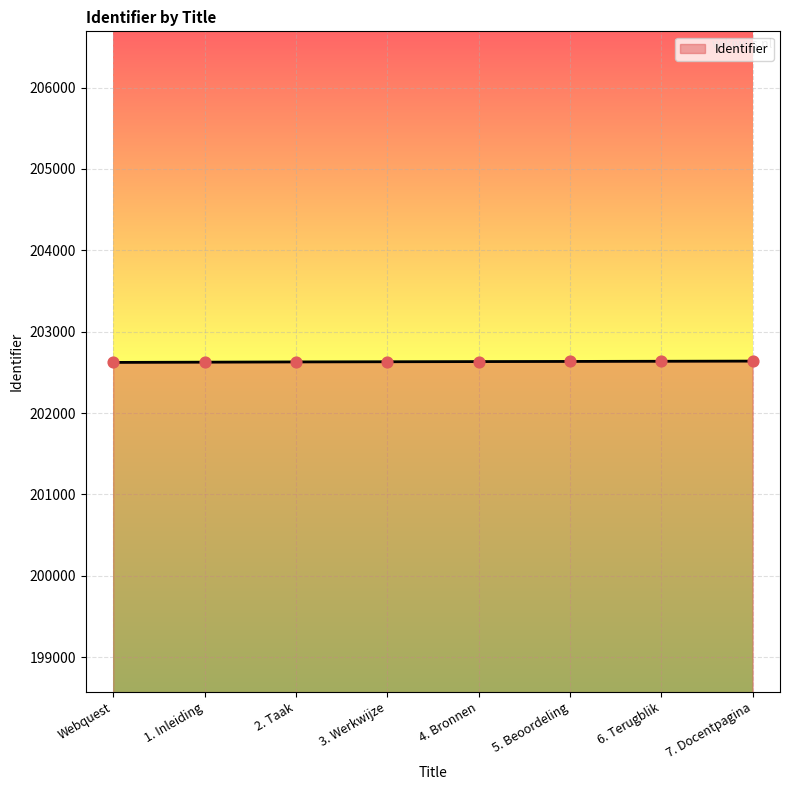

What is the change in value from 3. Werkwijze to 5. Beoordeling?

+4